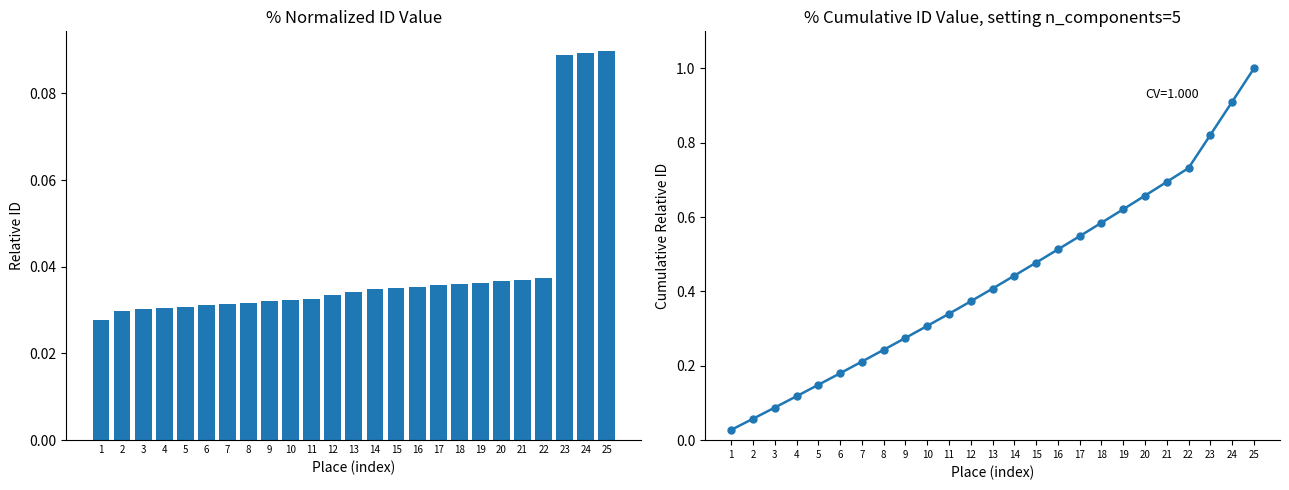

Where is ID (normalized) nearest to the value 0?

1